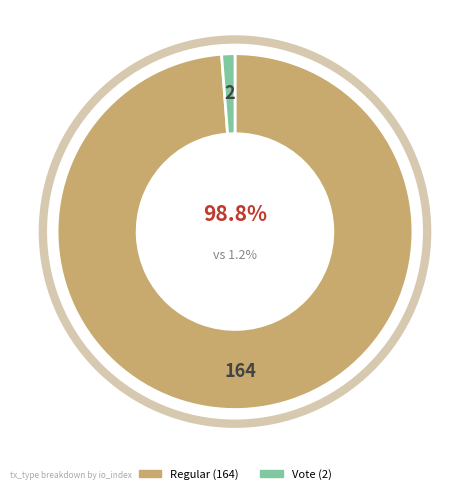

What percentage is the Vote (2) slice, to the nearest percent?

1%